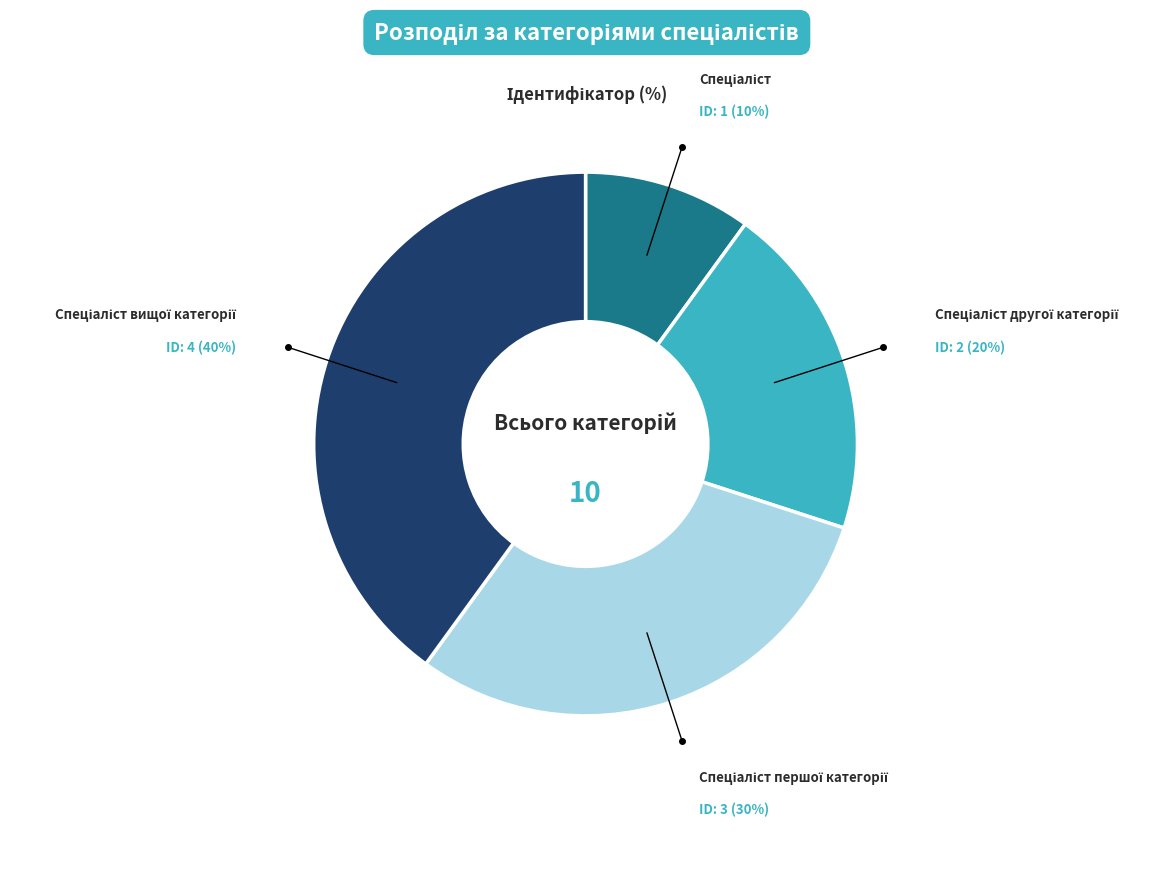

To the nearest percent, what is the average slice percentage?

25%